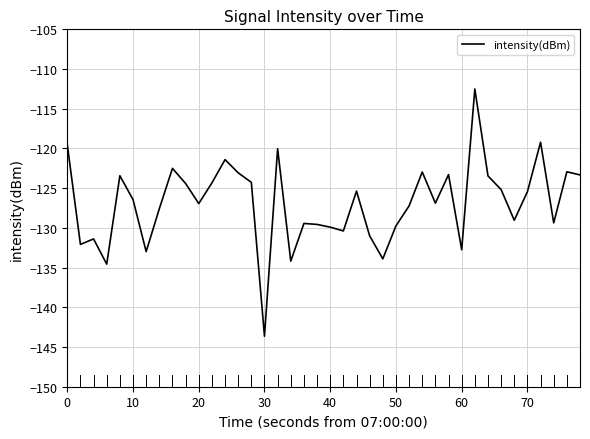

What is the smallest value displayed?

-143.6